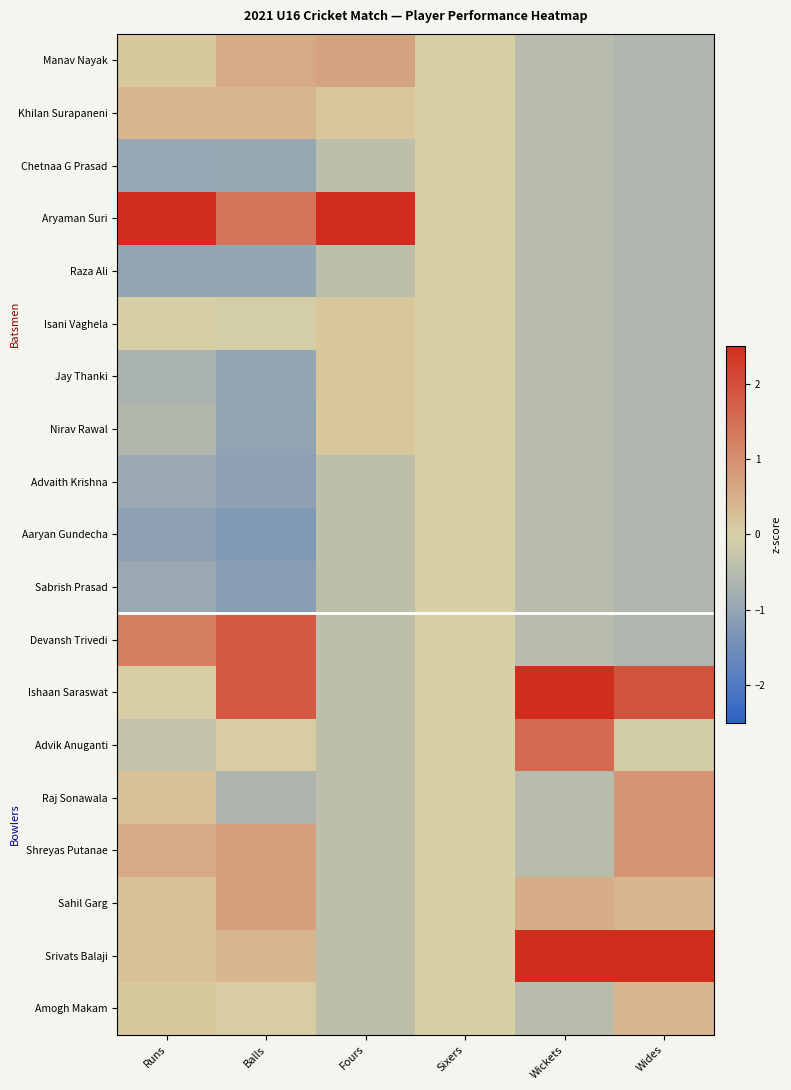

How many series are shown in this chart?

19